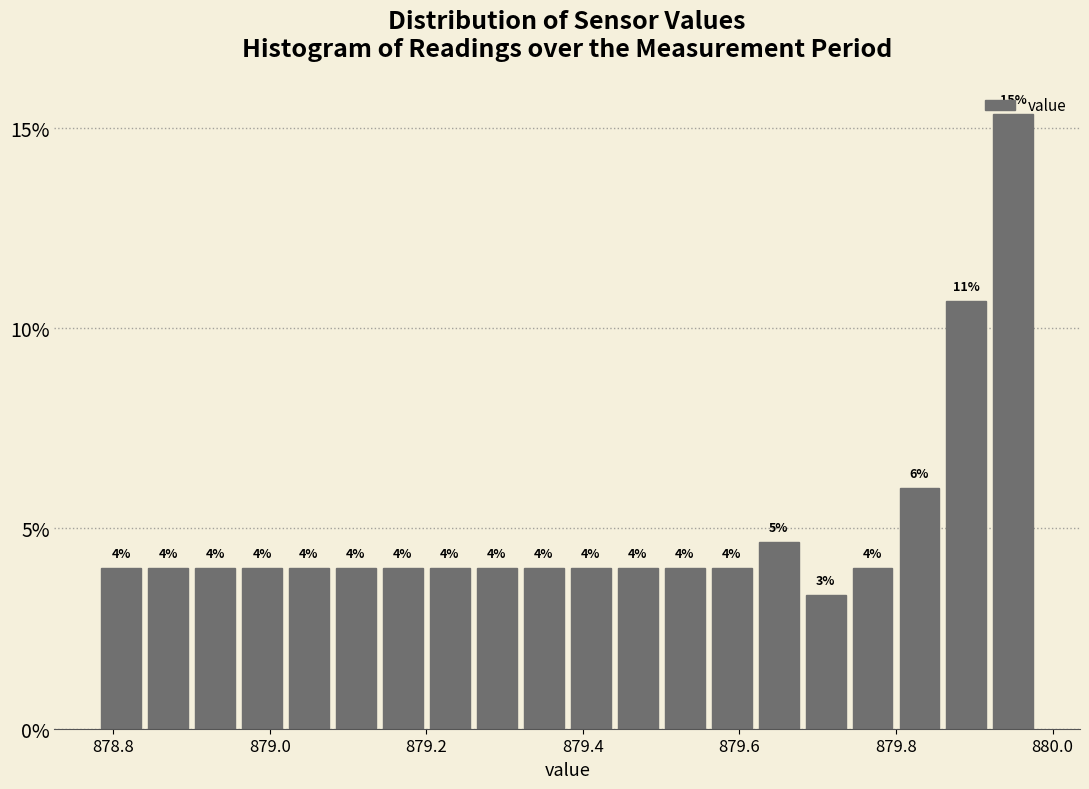

Around what value on the x-axis is the tallest bar? Give the approximate position of its centre, as read against the axis.

879.96